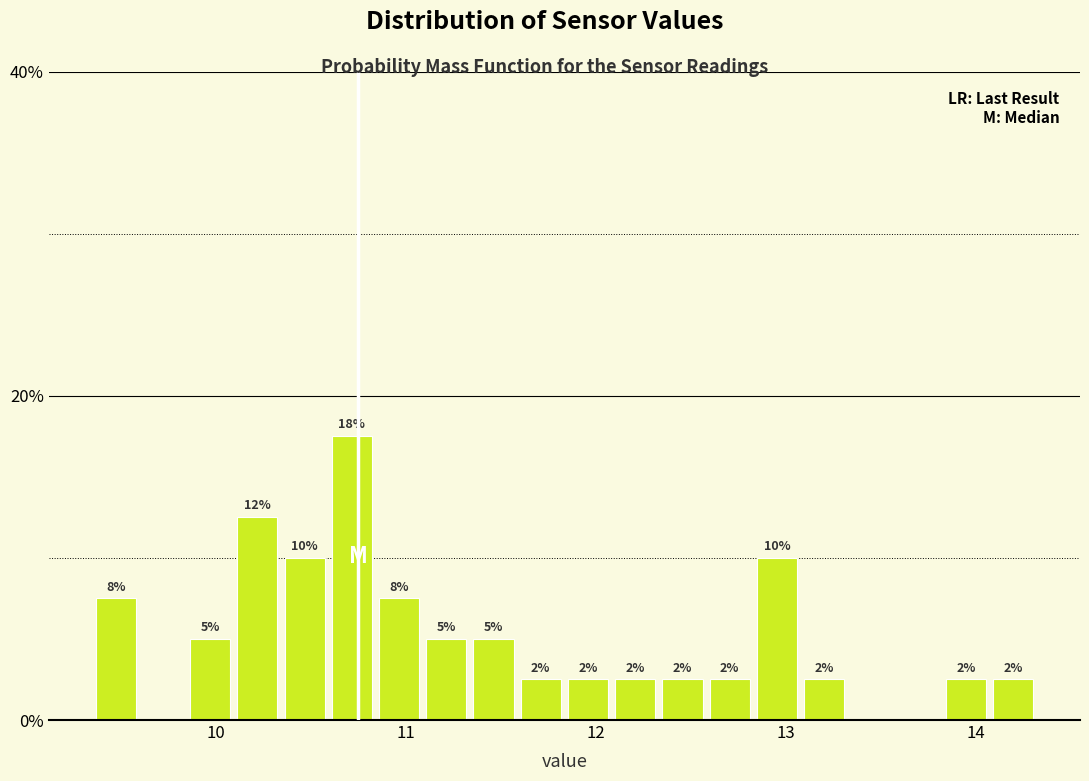

Around what value on the x-axis is the tallest bar? Give the approximate position of its centre, as read against the axis.

10.7